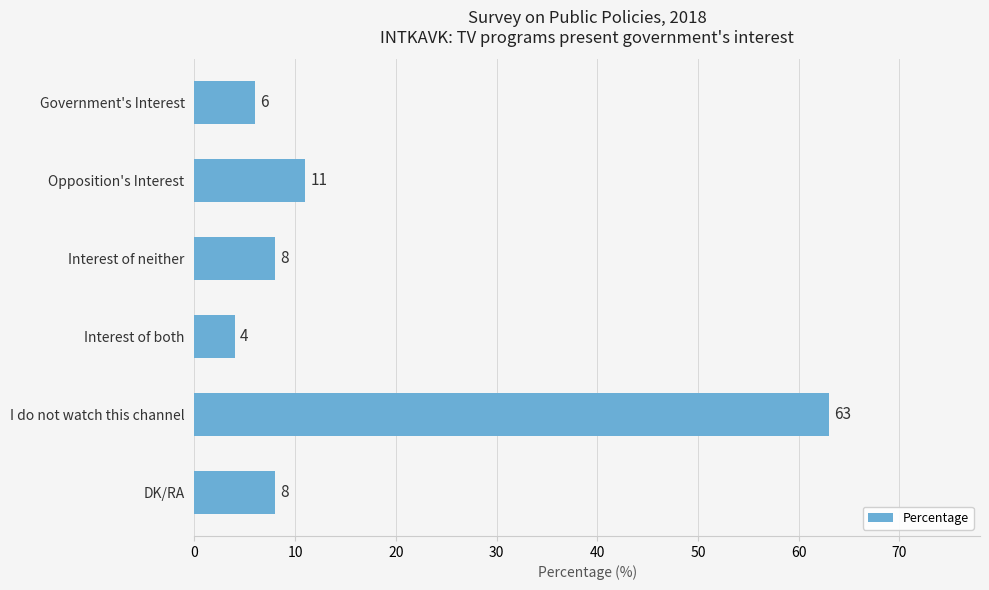

Is it true that the value at Interest of both is 4?

True